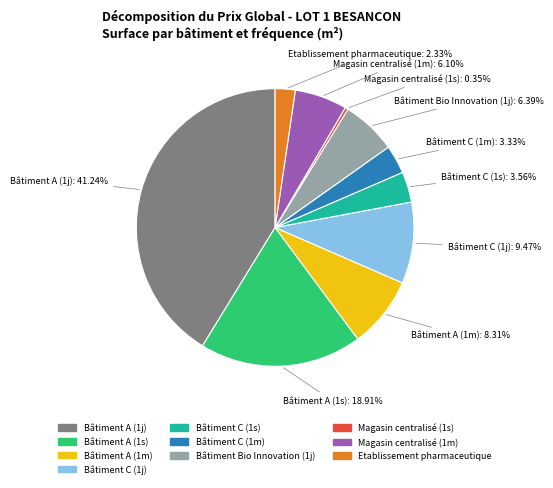

The Bâtiment A (1s) slice represents 4% of the pie. True or false?

False